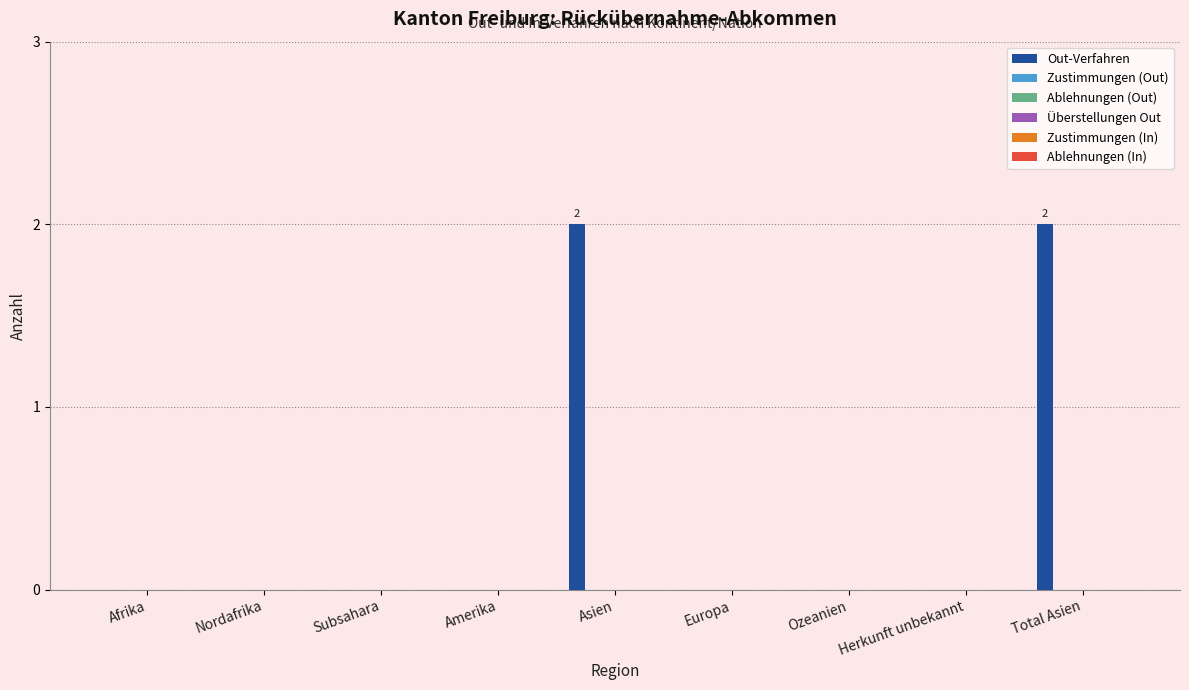

What is the sum of all values?

4